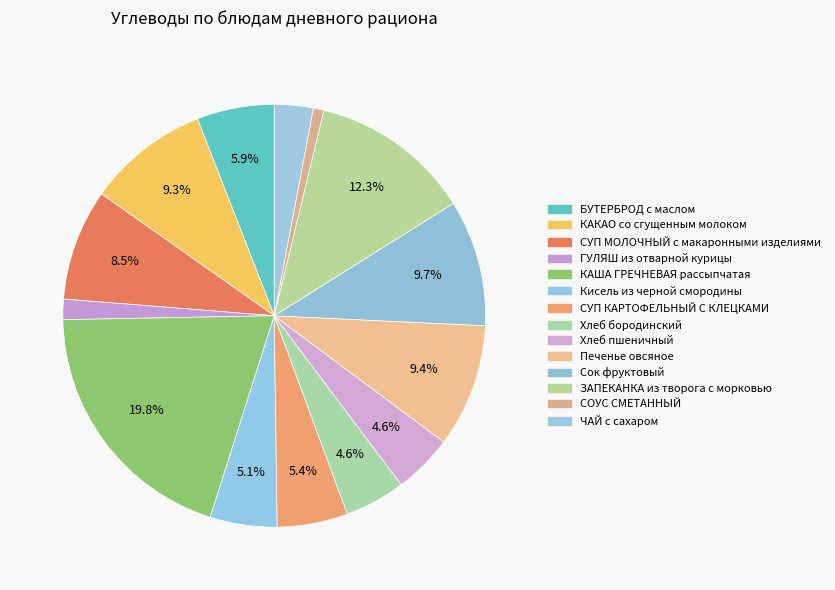

The Хлеб пшеничный slice represents 5% of the pie. True or false?

True